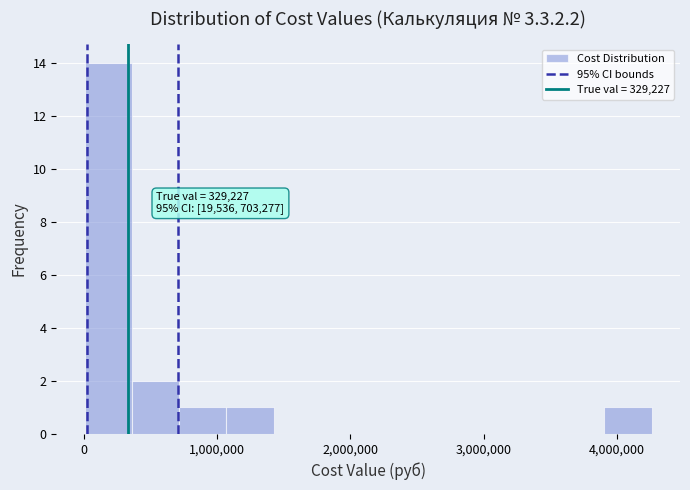

Around what value on the x-axis is the tallest bar? Give the approximate position of its centre, as read against the axis.

200000